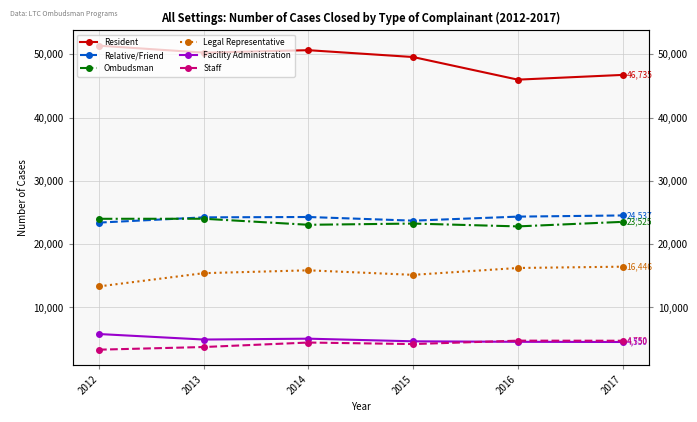

What is the difference between the maximum and second lowest values in the Facility Administration series?

1229